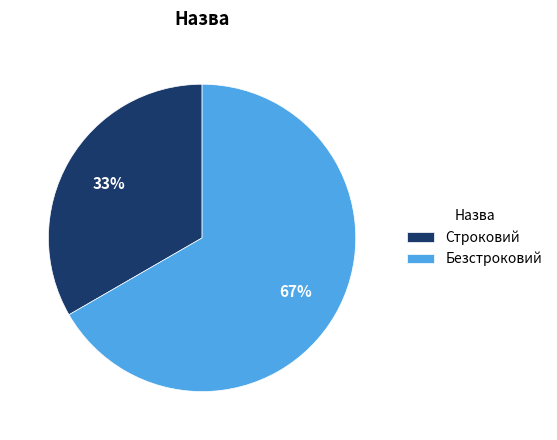

To the nearest percent, what portion does Строковий represent?

33%